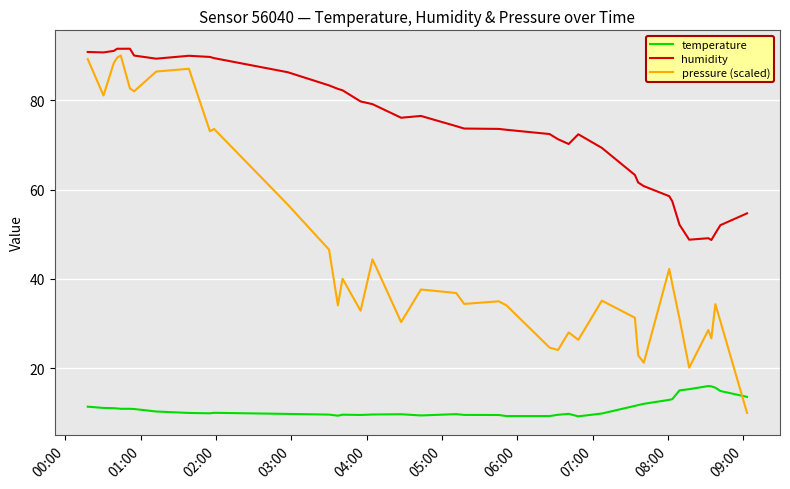

Which series has the widest spread of values?

pressure (scaled)